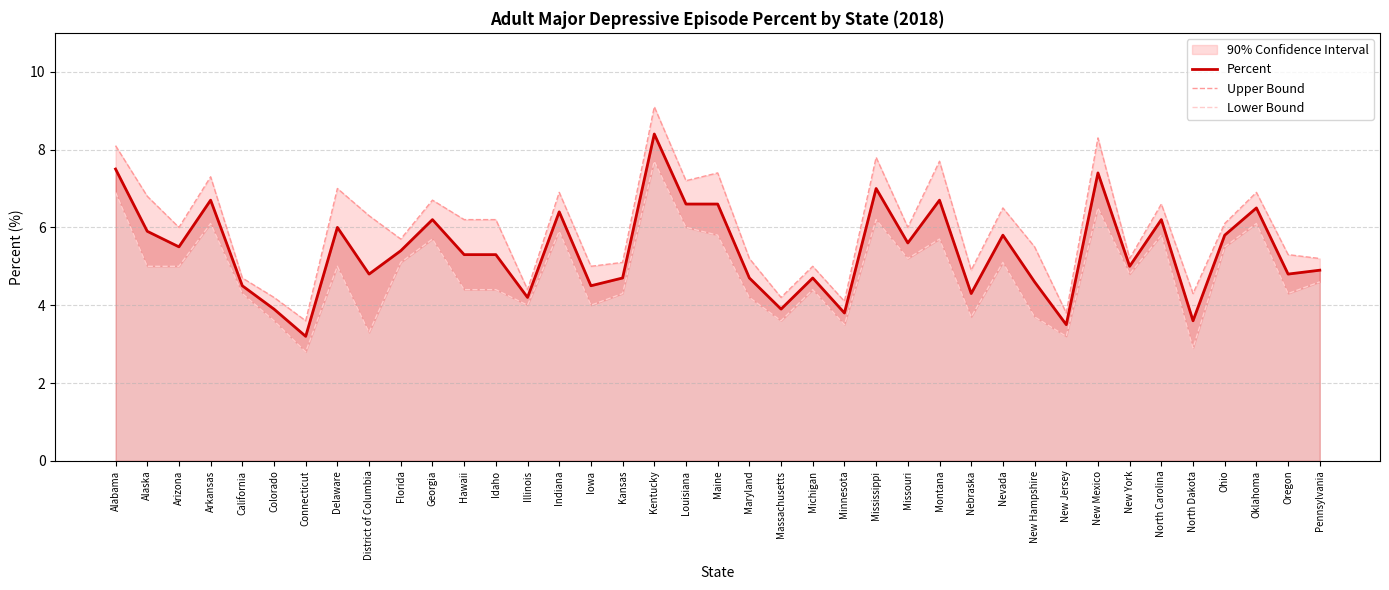

At which category does Percent reach its first local valley?

Arizona